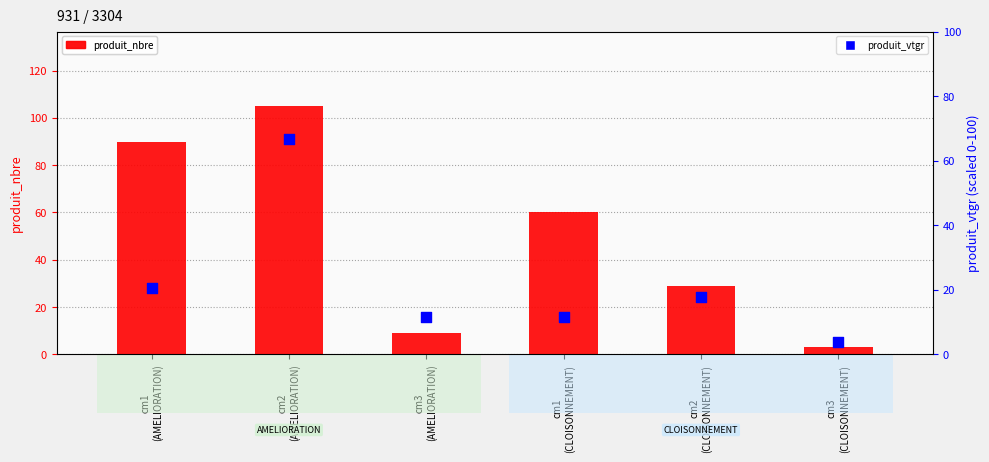

Which series contains the highest Y value?

produit_nbre